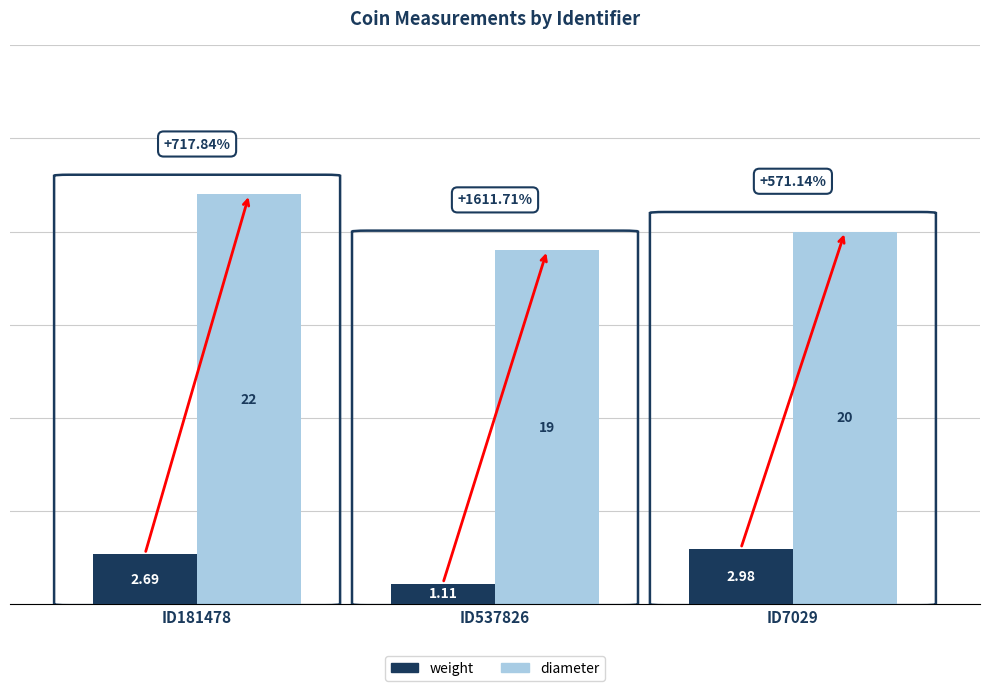

Where is diameter nearest to the value 20?

ID7029